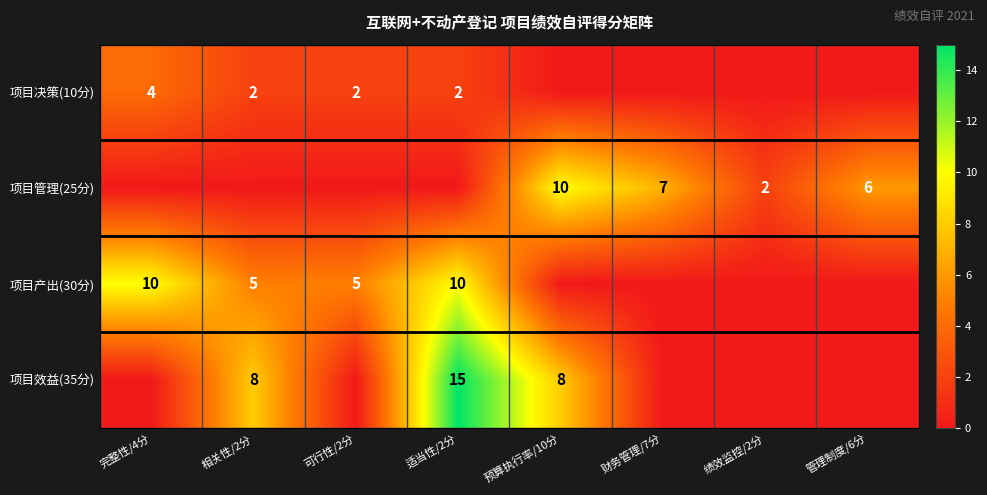

Is it true that 项目决策(10分) equals 2 at 适当性/2分?

True